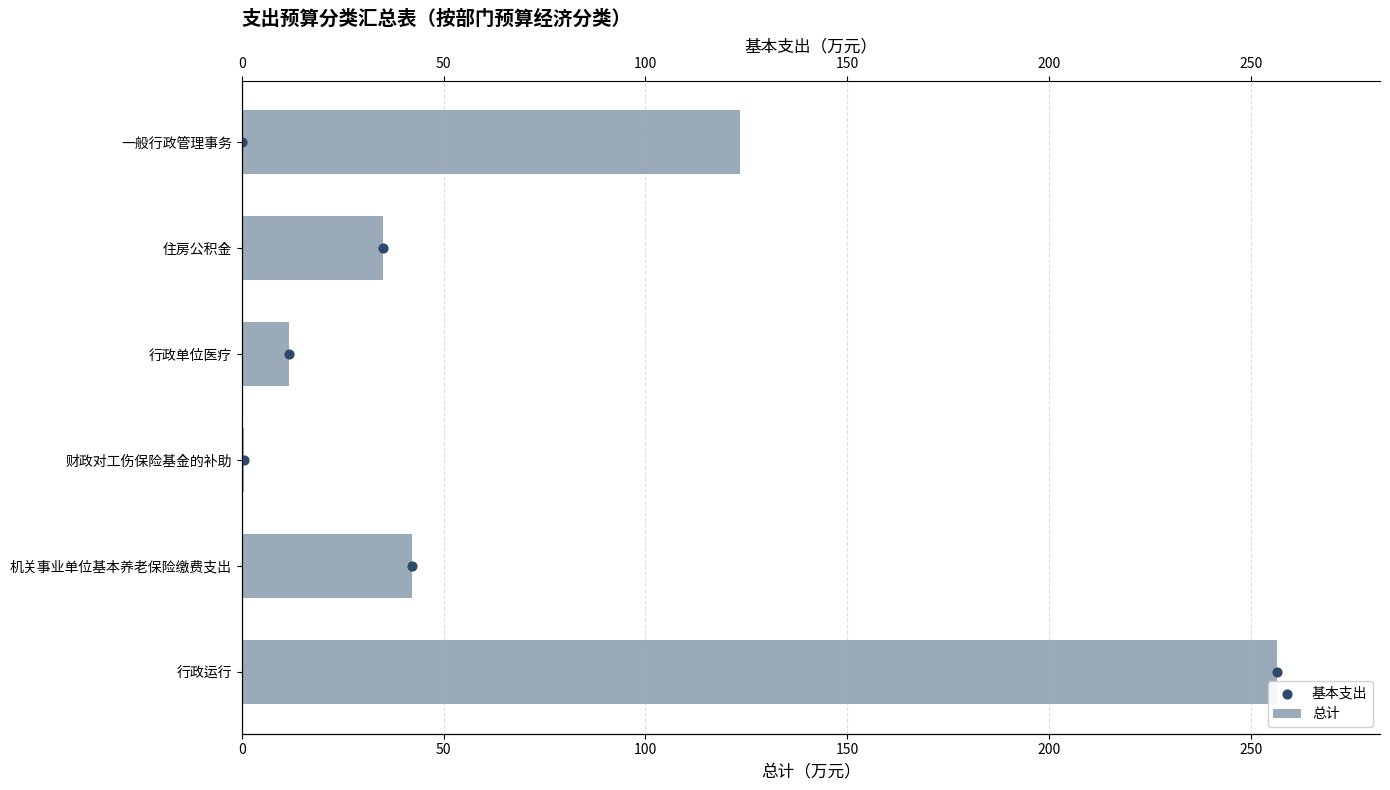

Which series has the largest total across all categories?

总计